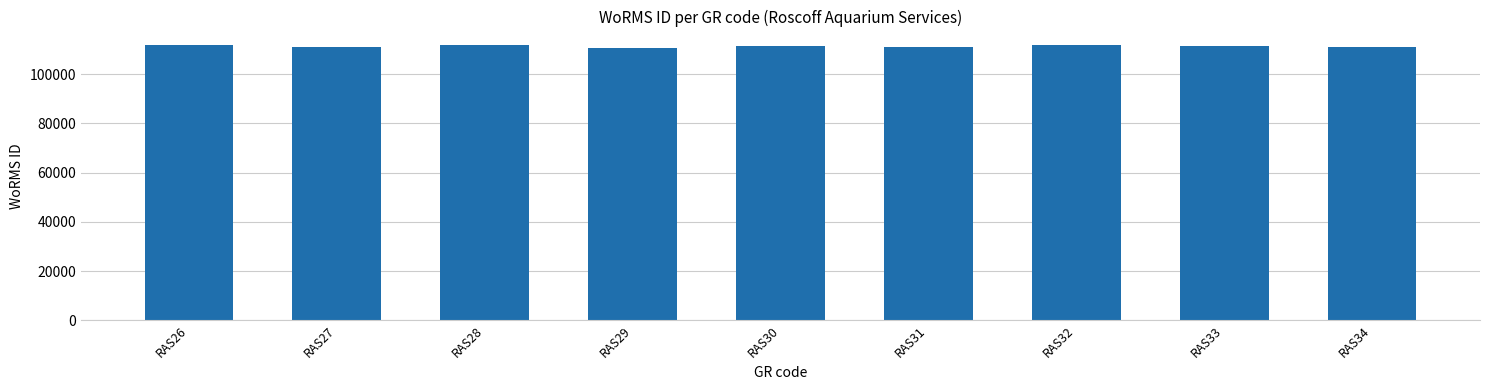

What is the sum of all values?

1001152